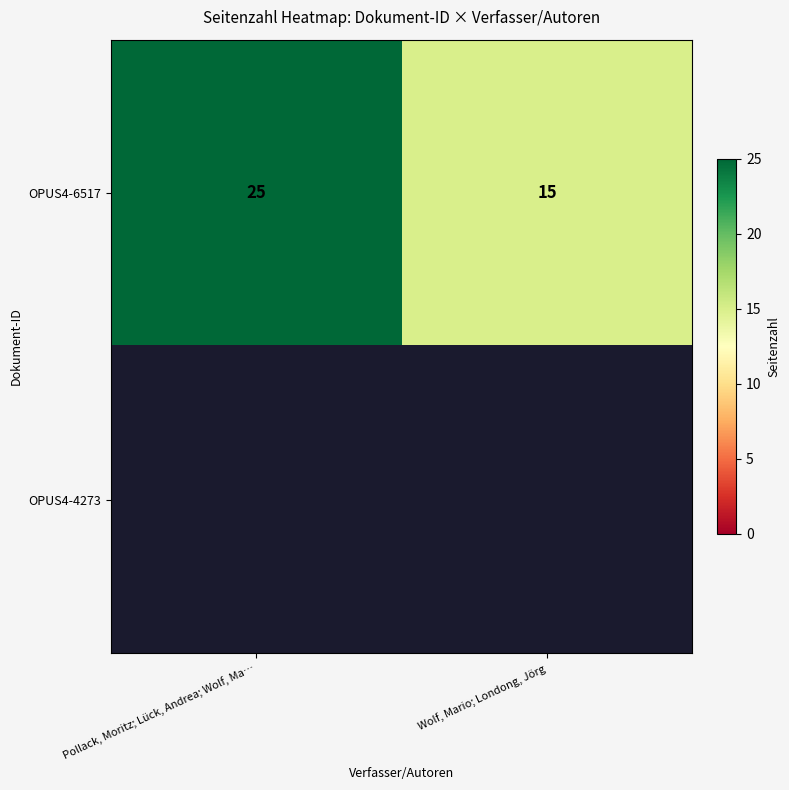

How many OPUS4-6517 values are between 15 and 25?

2